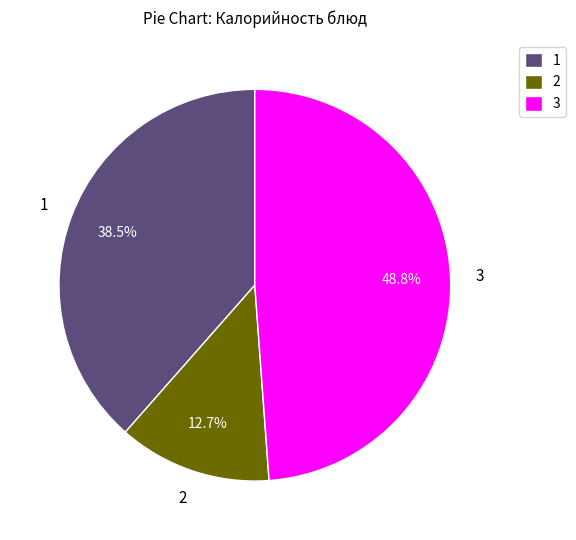

Does any single category account for the majority?

No